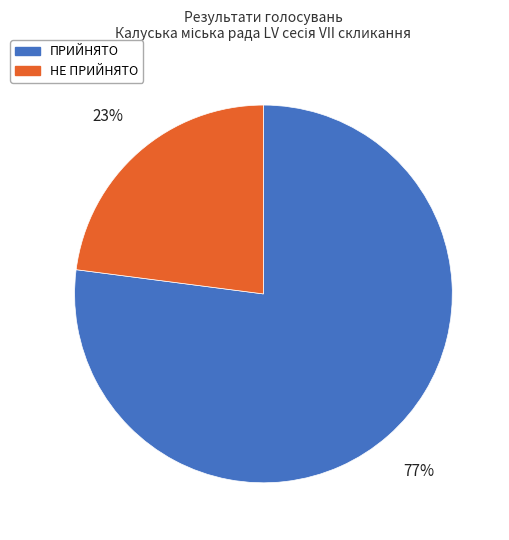

Count the number of slices in the pie.

2